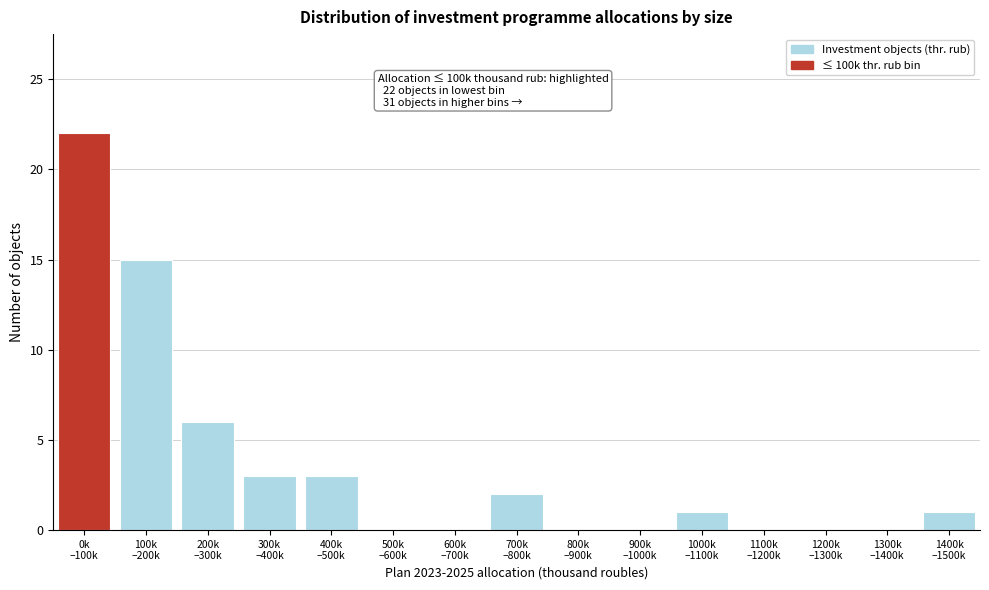

What is the maximum value shown in the chart?

22